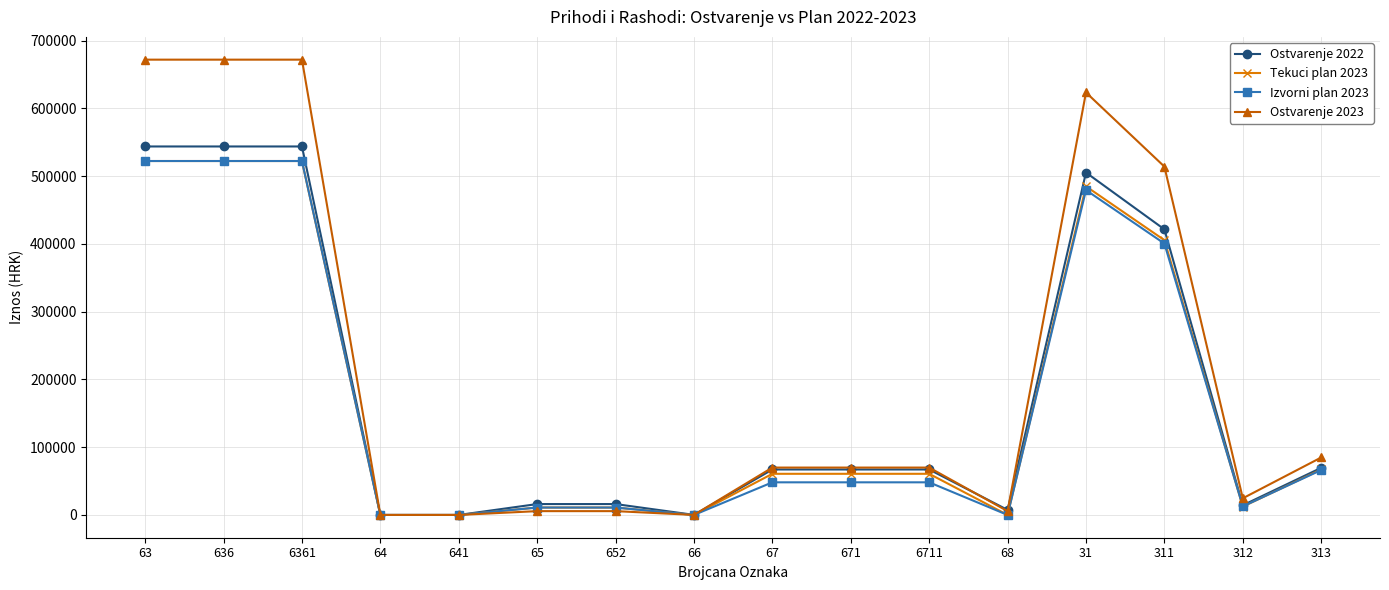

Which series has the widest spread of values?

Ostvarenje 2023